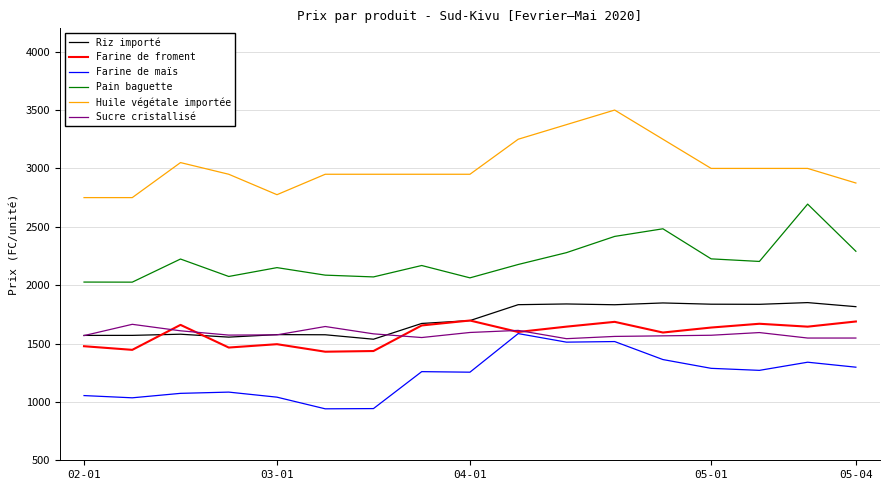

True or false: Riz importé and Huile végétale importée intersect in this chart.

False